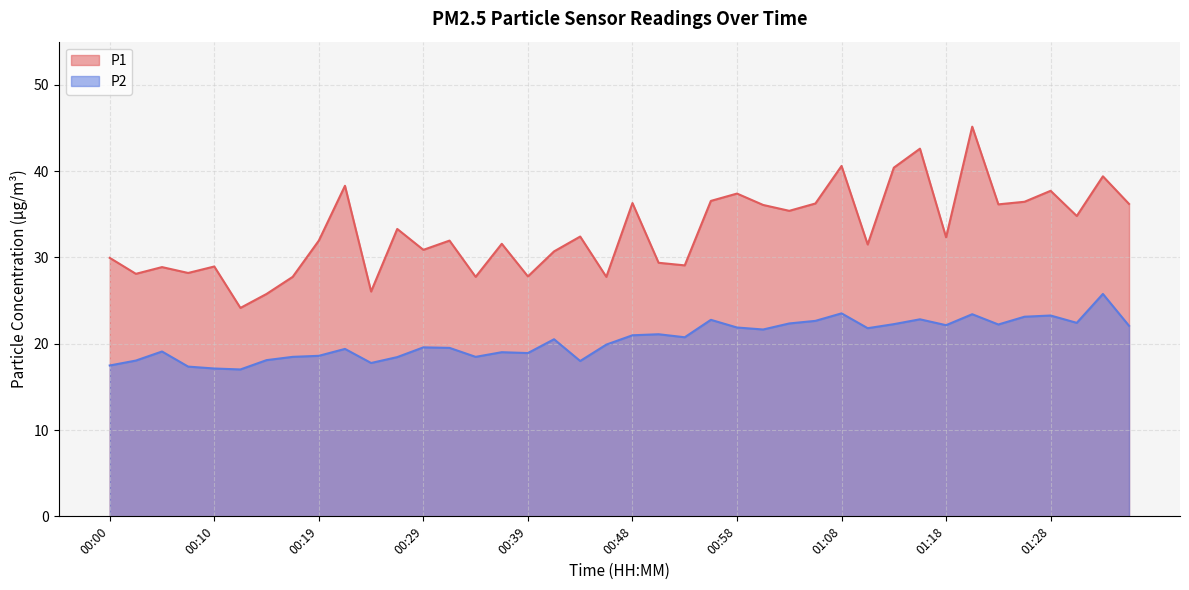

How many lines are shown in the chart?

2